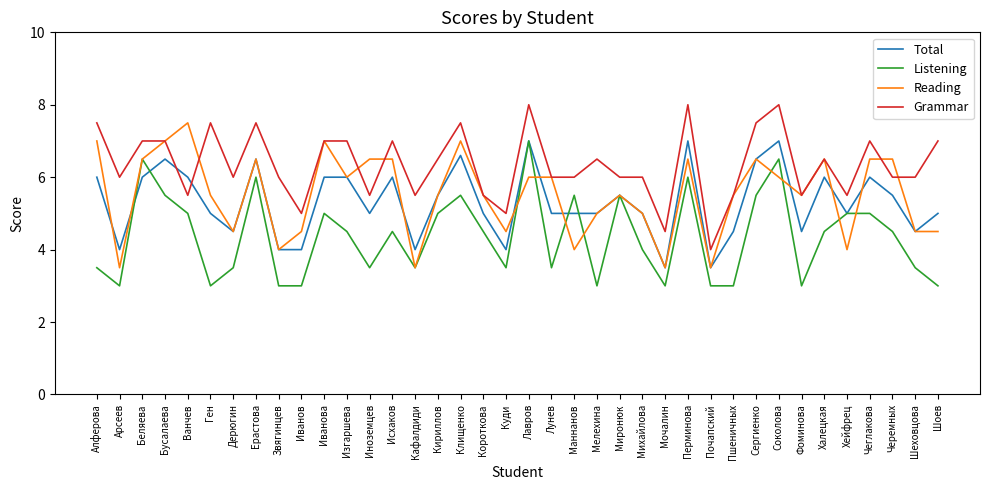

Which series changed the most between Мелехина and Перминова?

Listening